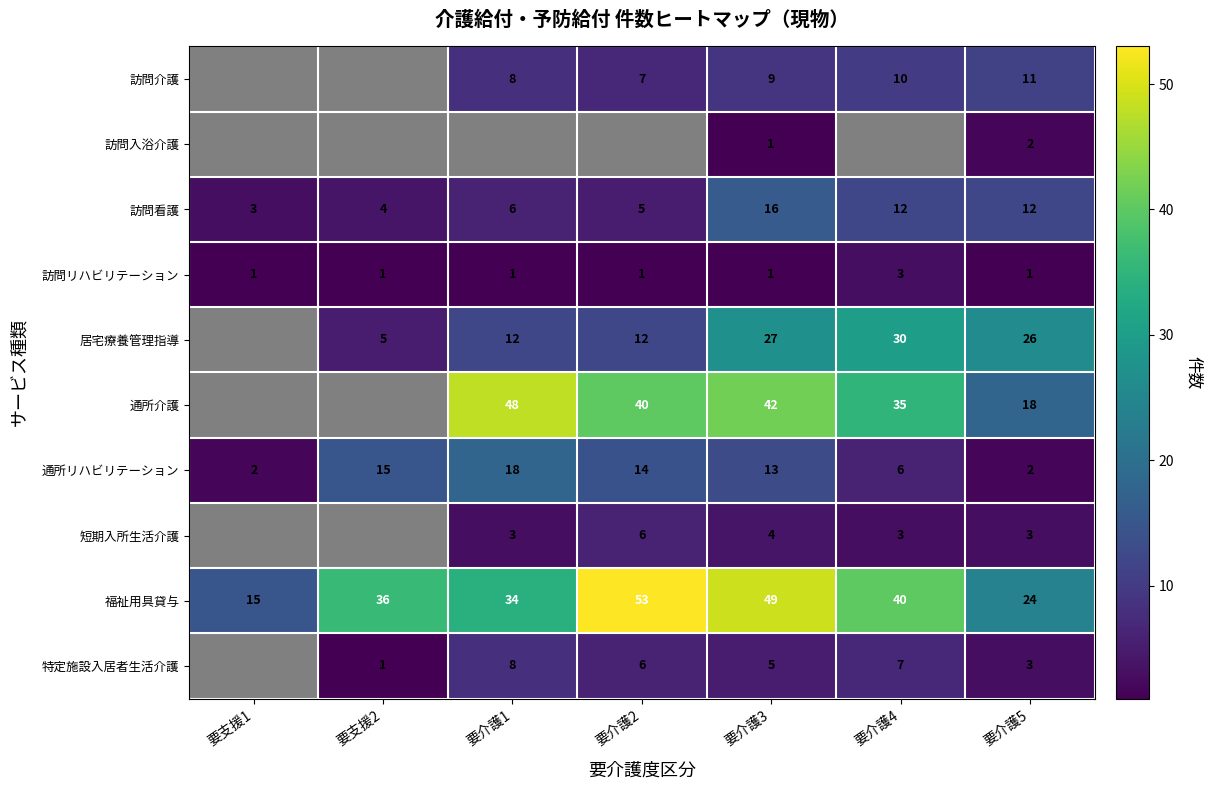

The 訪問看護 series shows 16 at 要介護3. True or false?

True